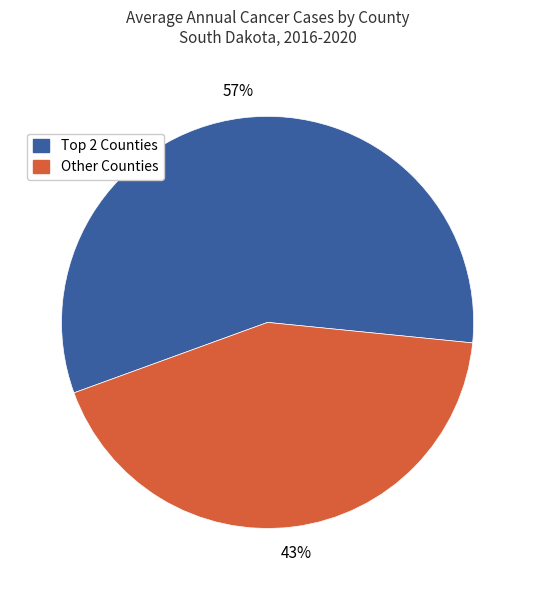

To the nearest percent, what is the difference between the largest and smallest slice percentages?

14%